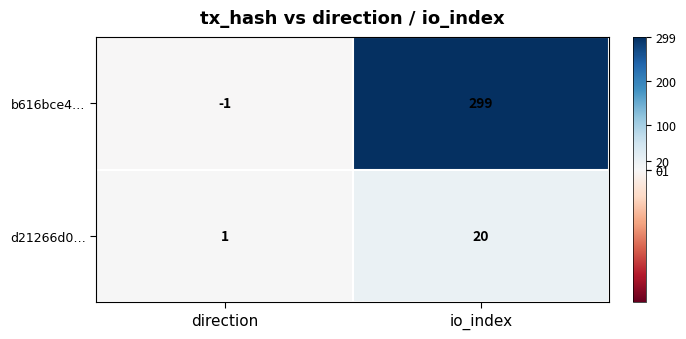

At io_index, list the series in order from smallest to largest.

d21266d0…, b616bce4…